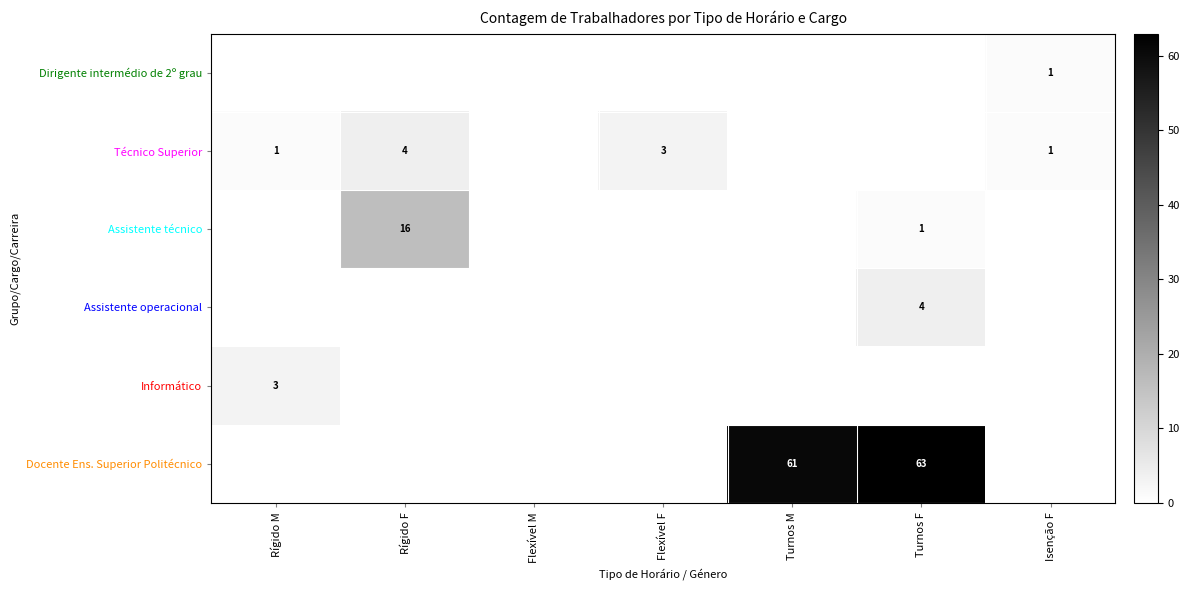

The value of Assistente técnico at Rígido F is 22. True or false?

False